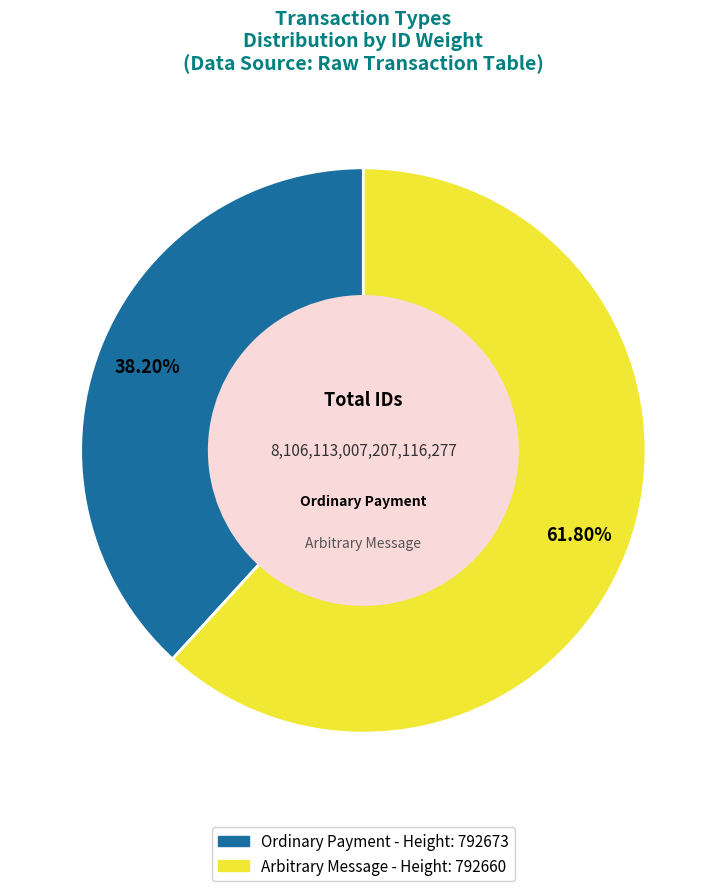

Does any single category account for the majority?

Yes